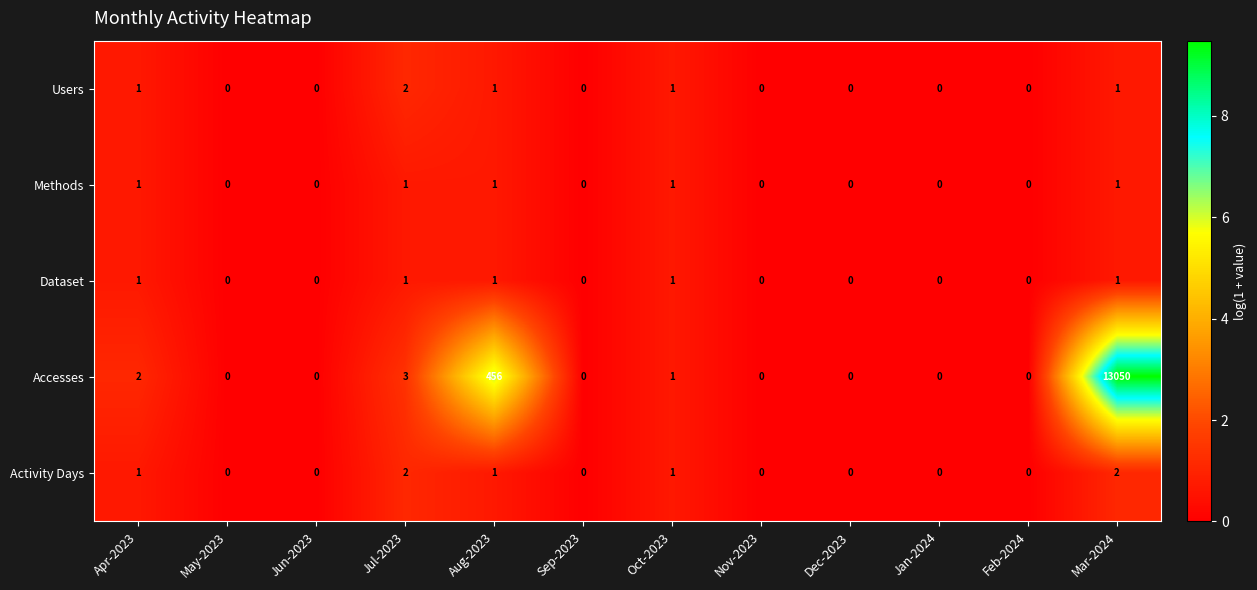

The value of Accesses at Dec-2023 is 6505. True or false?

False